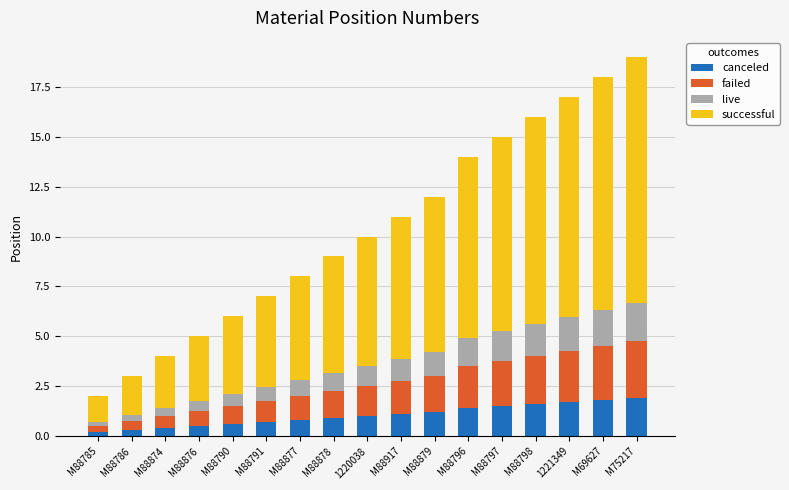

What is the sum of the canceled values at M88874 and 1221349?

2.1